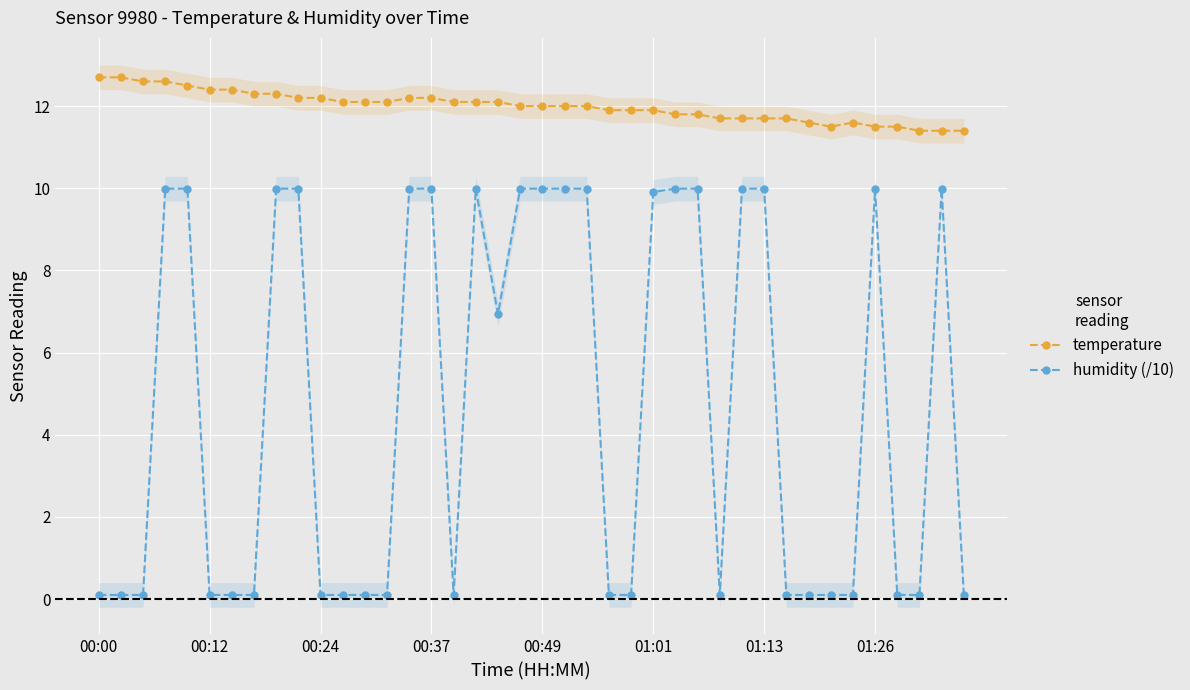

True or false: humidity (/10) has more than 0 points higher than both neighbors.

True